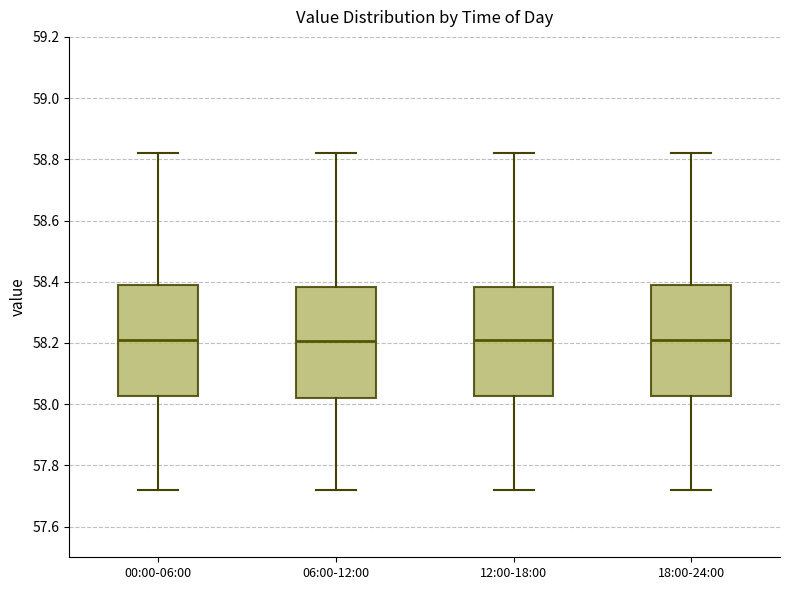

Reading left to right, transcribe this box plot: for each box, give where its median line is, the range the box spans, and where its two whiskers end, as read against the y-axis. The values are not printed on the chart, so give them approximately, as read against the axis.

00:00-06:00: median 58.22, box 58.02 to 58.40, whiskers 57.72 to 58.82
06:00-12:00: median 58.20, box 58.02 to 58.38, whiskers 57.72 to 58.82
12:00-18:00: median 58.22, box 58.02 to 58.38, whiskers 57.72 to 58.82
18:00-24:00: median 58.22, box 58.02 to 58.40, whiskers 57.72 to 58.82